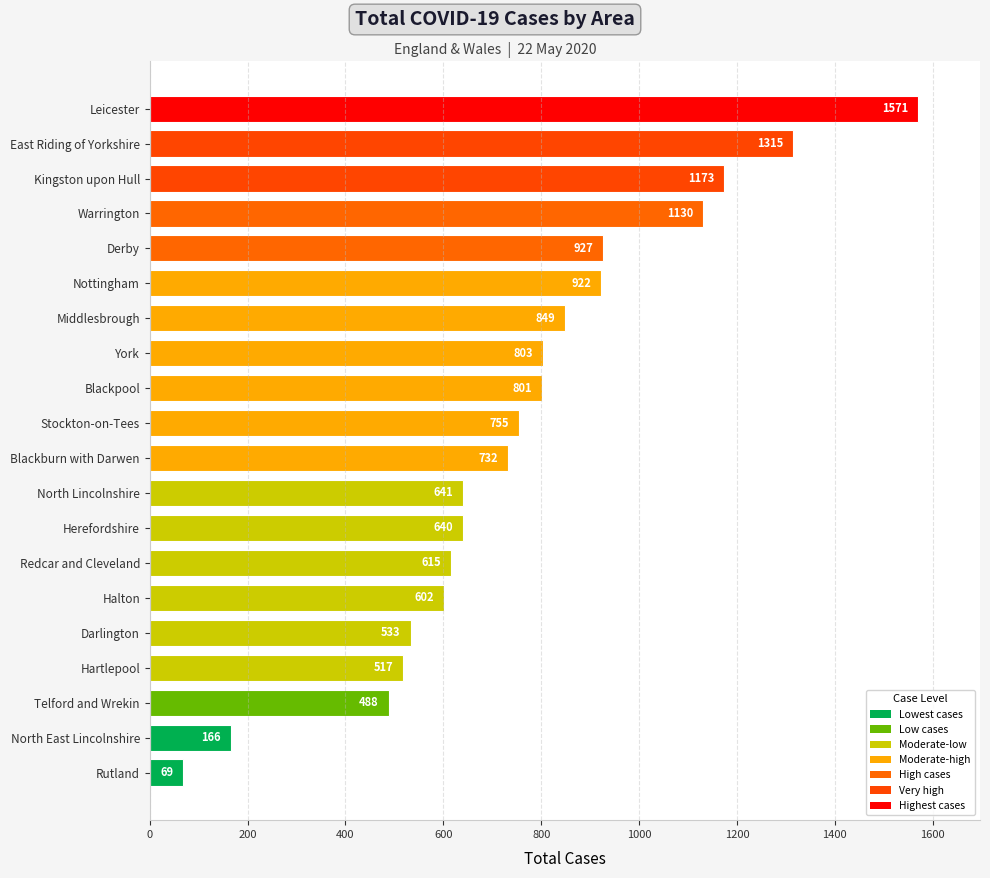

The value at Middlesbrough is 849. True or false?

True